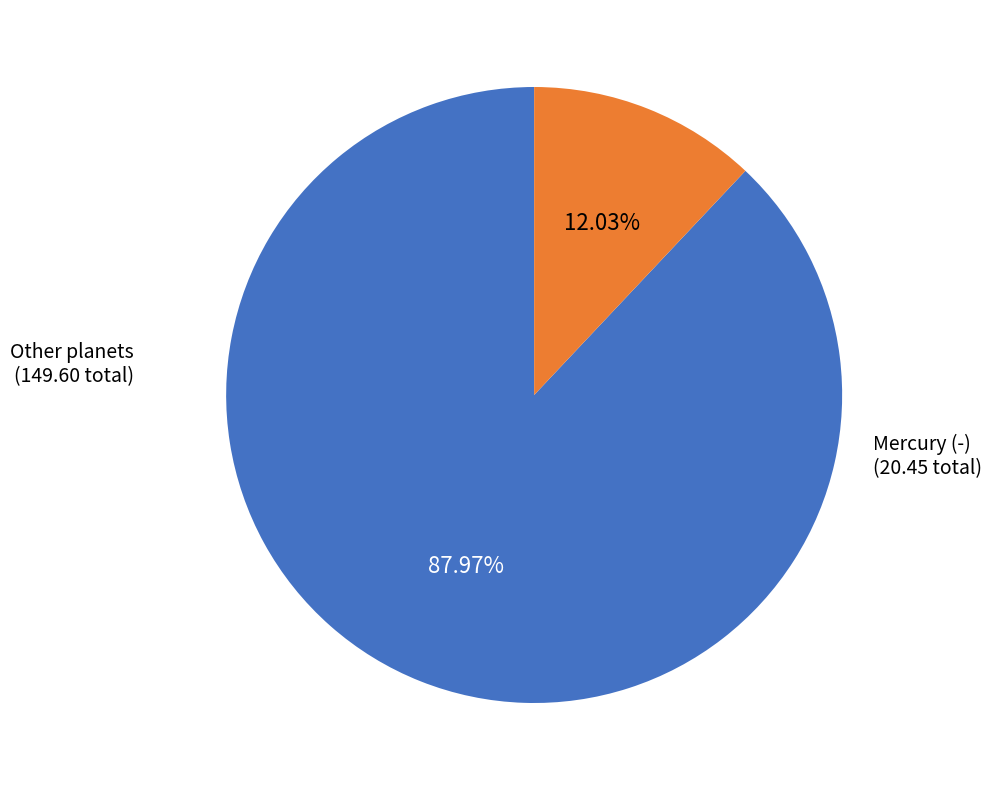

Is there a majority slice in this chart?

Yes